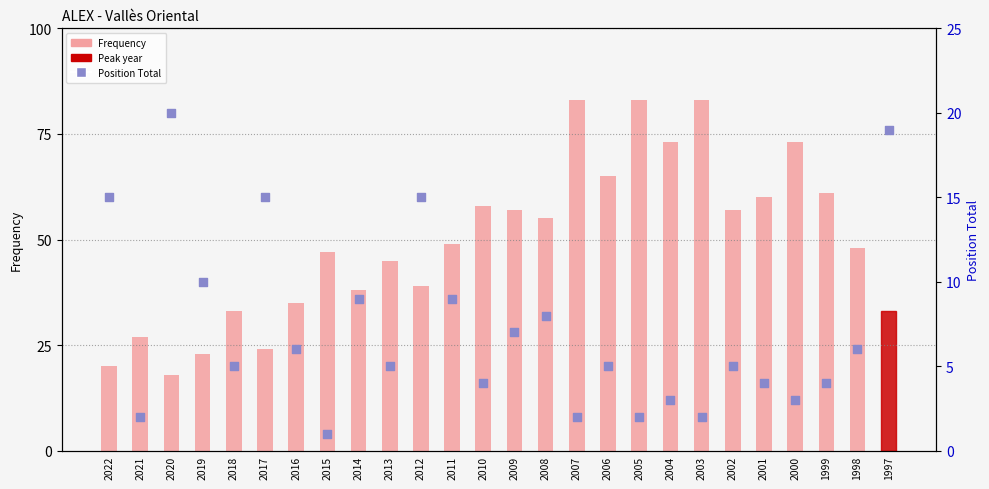

What are all the series names shown in the legend?

Frequency, Position Total